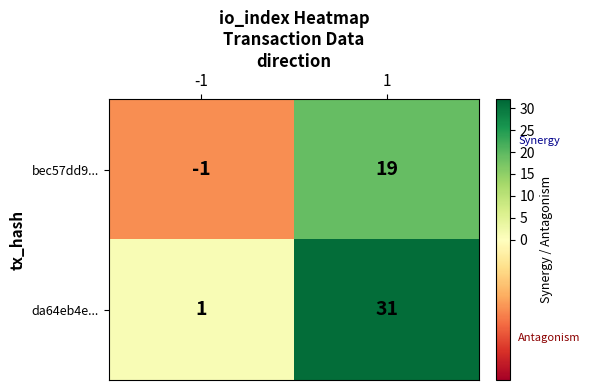

What is the spread (max minus min) of values at 1?

12